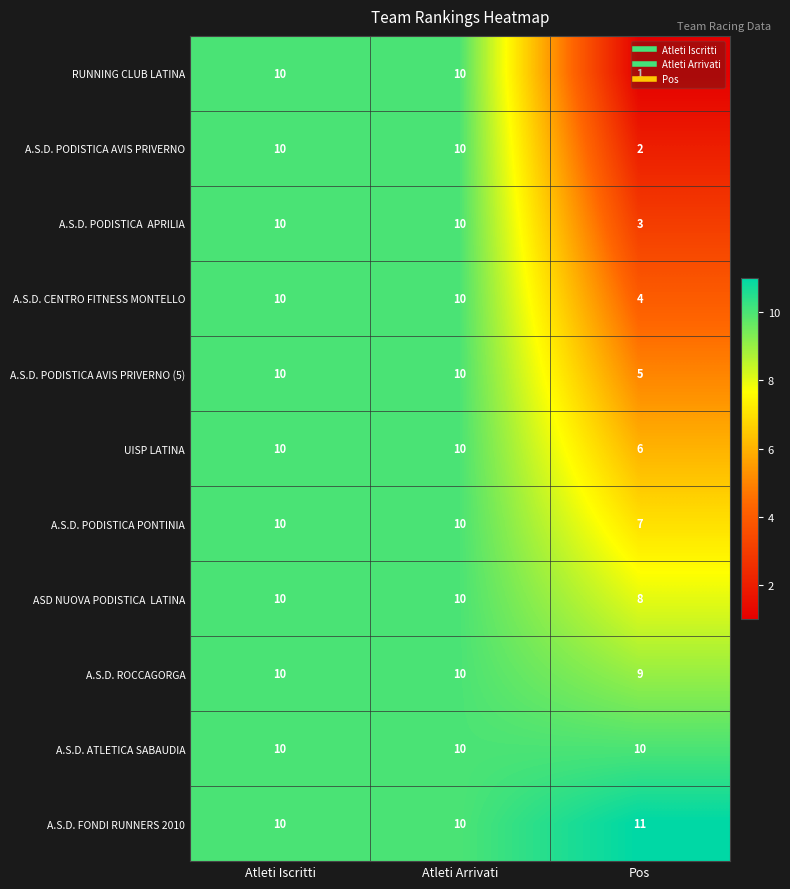

What is the difference between the highest and lowest values at Pos?

10